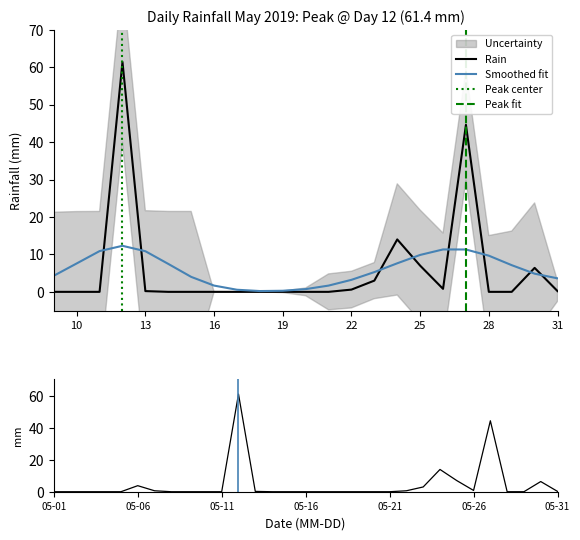

Reading left to right, transcribe all the data shown in this chart.

0.0	0.0	0.0	0.0	0.0	3.8	0.6	0.0	0.0	0.0	0.0	61.4	0.2	0.0	0.0	0.0	0.0	0.0	0.0	0.0	0.0	0.6	3.0	14.0	7.0	0.8	44.6	0.0	0.0	6.4	0.2